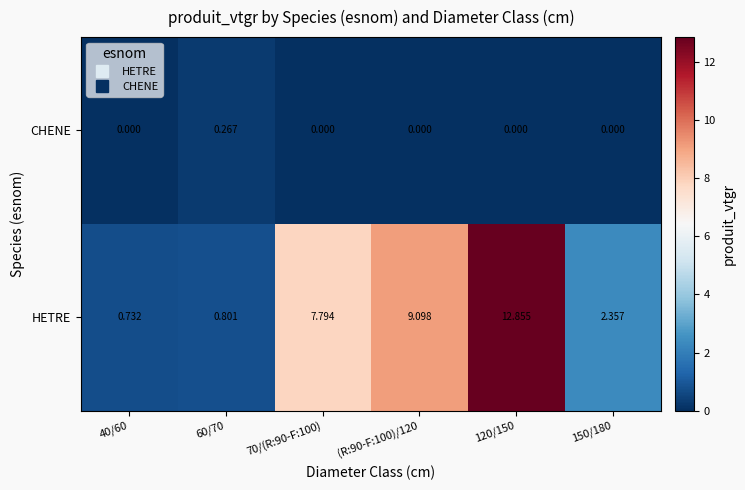

Rank the series by their maximum value, from lowest to highest.

CHENE, HETRE